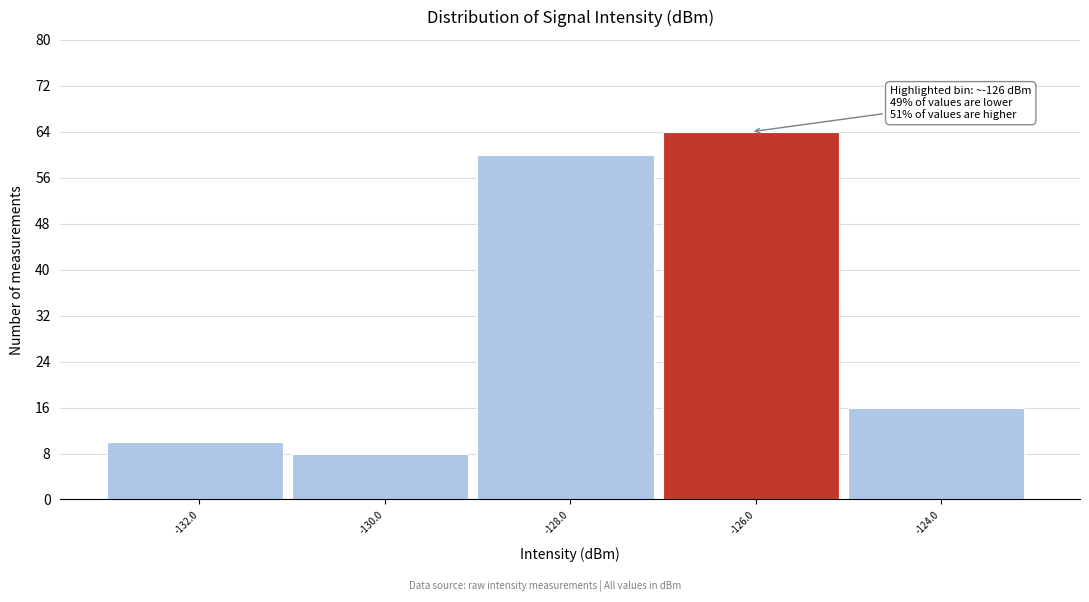

Reading left to right, list all the values displayed in this chart.

-132.0=10	-130.0=8	-128.0=60	-126.0=64	-124.0=16